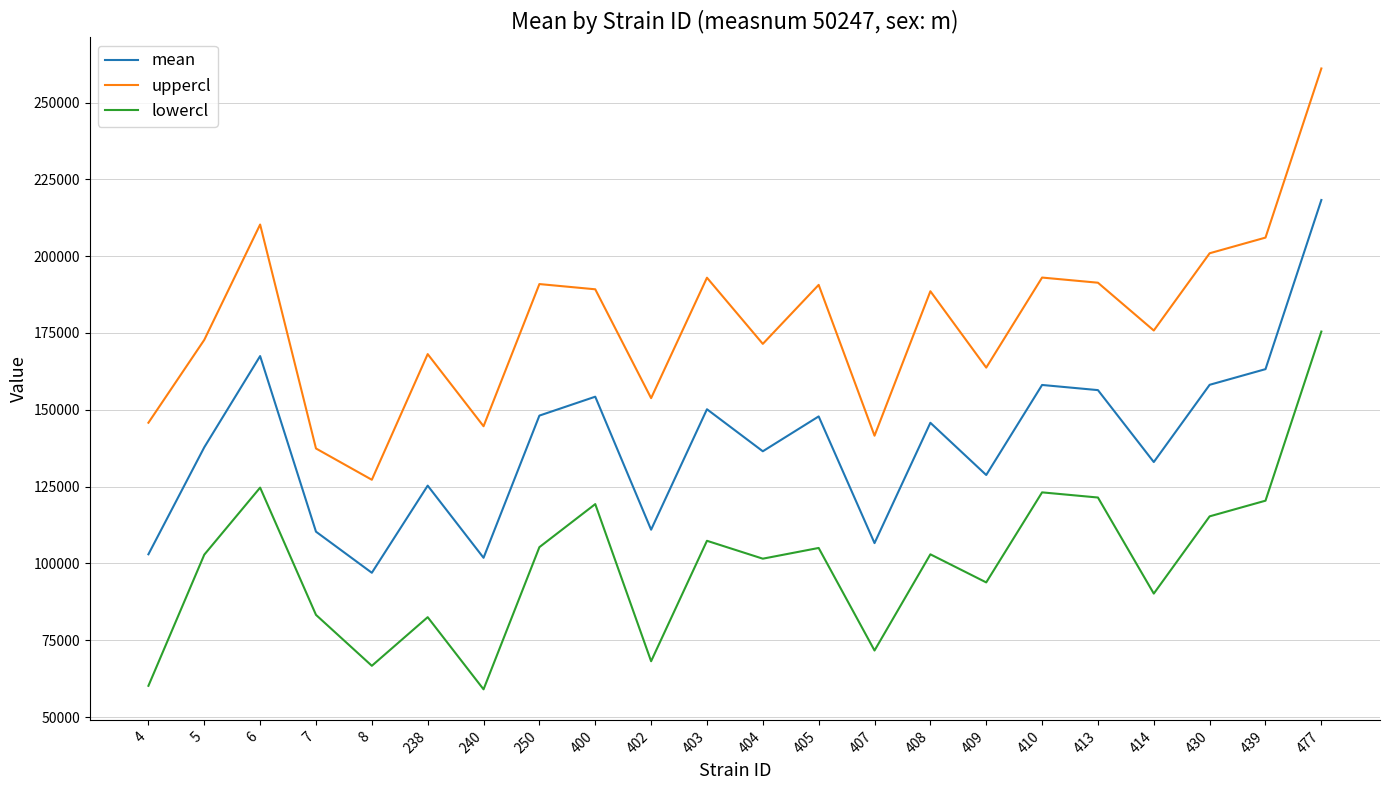

What are all the series names shown in the legend?

mean, uppercl, lowercl